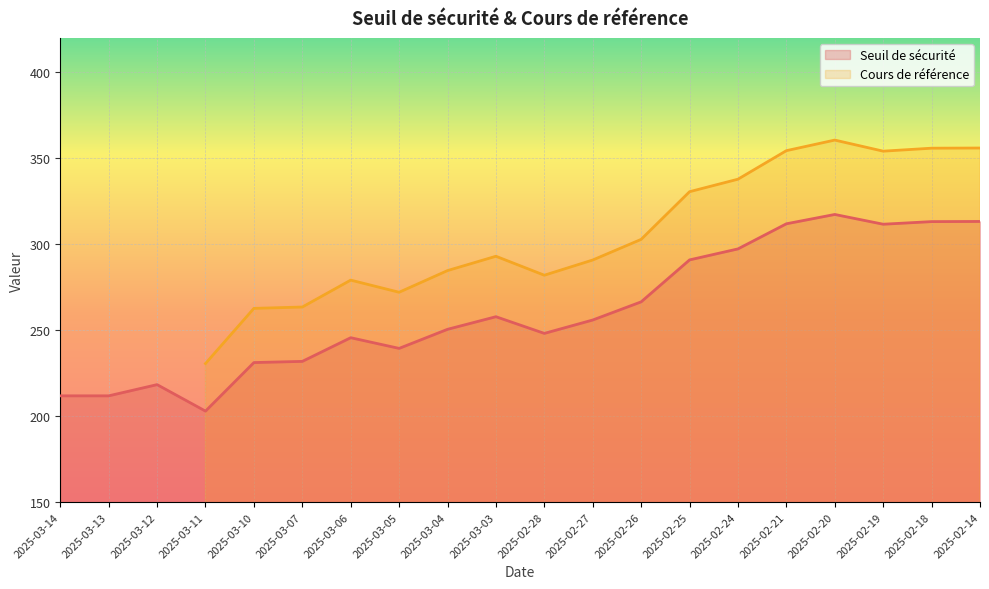

Between 2025-02-26 and 2025-03-05, which is larger?

2025-02-26